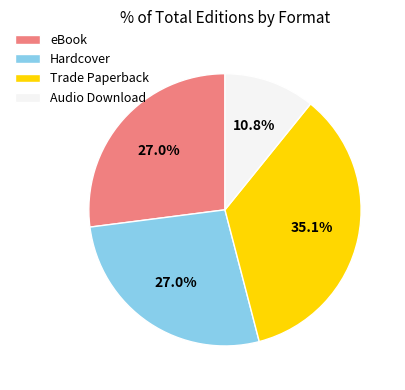

Do Hardcover and Trade Paperback together represent more than half of the pie?

Yes